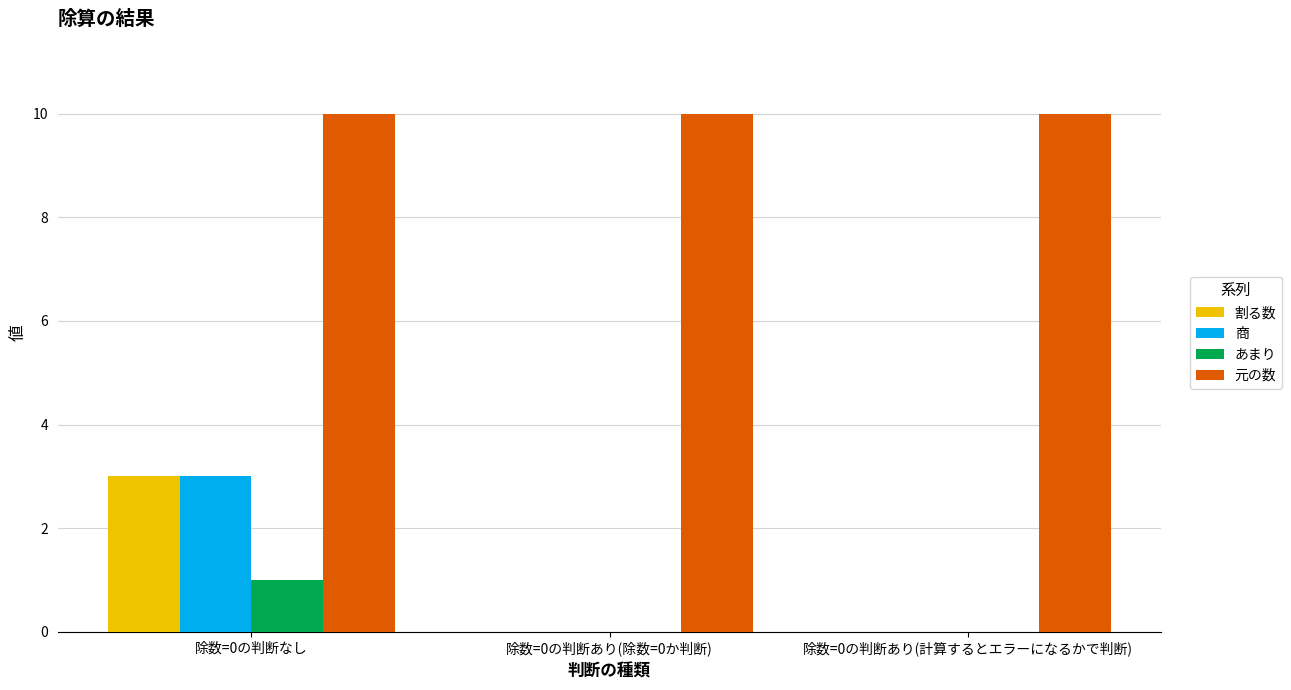

What is the maximum value shown in the chart?

10